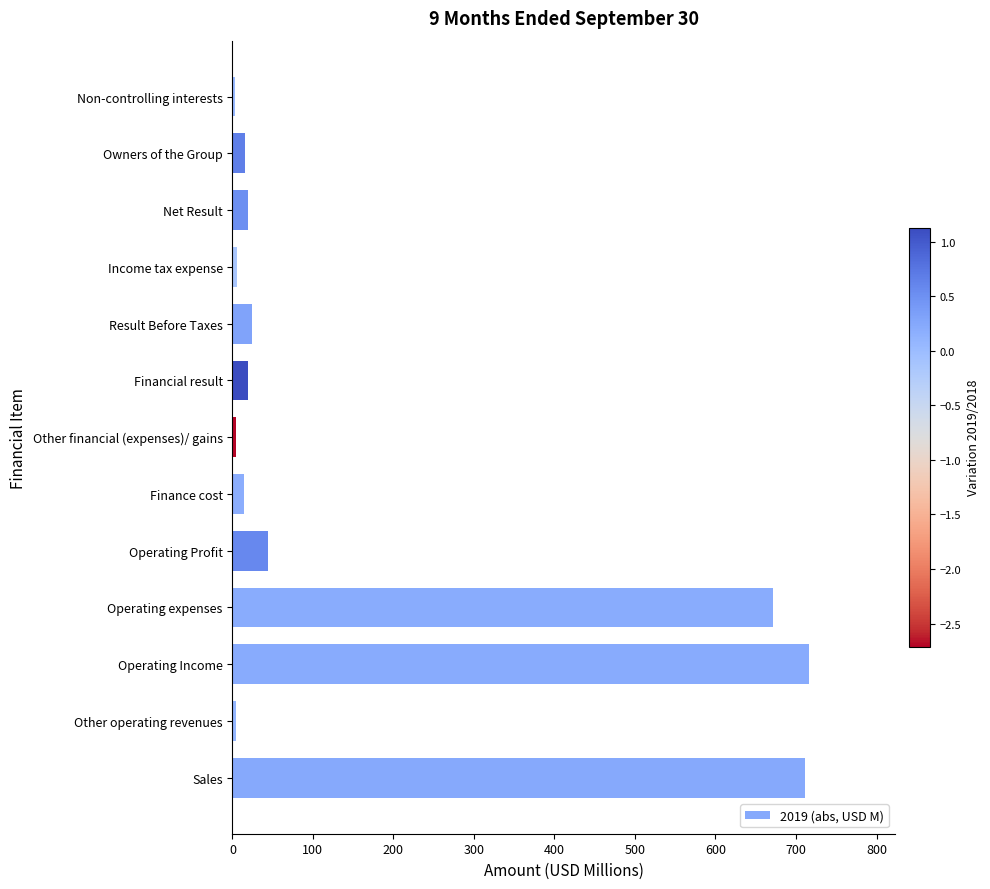

How many data points does each series have?

13